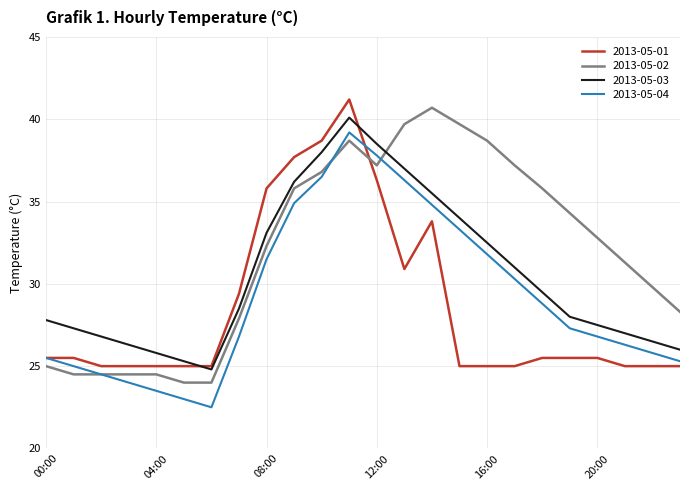

Reading left to right, extract all data points from this chart.

2013-05-01: 25.5	25.5	25.0	25.0	25.0	25.0	25.0	29.4	35.8	37.7	38.7	41.2	36.3	30.9	33.8	25.0	25.0	25.0	25.5	25.5	25.5	25.0	25.0	25.0
2013-05-02: 25.0	24.5	24.5	24.5	24.5	24.0	24.0	27.9	32.3	35.8	36.8	38.7	37.2	39.7	40.7	39.7	38.7	37.2	35.8	34.3	32.8	31.3	29.8	28.3
2013-05-03: 27.8	27.3	26.8	26.3	25.8	25.3	24.8	28.5	33.1	36.2	38.0	40.1	38.5	37.0	35.5	34.0	32.5	31.0	29.5	28.0	27.5	27.0	26.5	26.0
2013-05-04: 25.5	25.0	24.5	24.0	23.5	23.0	22.5	26.8	31.5	34.9	36.5	39.2	37.8	36.3	34.8	33.3	31.8	30.3	28.8	27.3	26.8	26.3	25.8	25.3